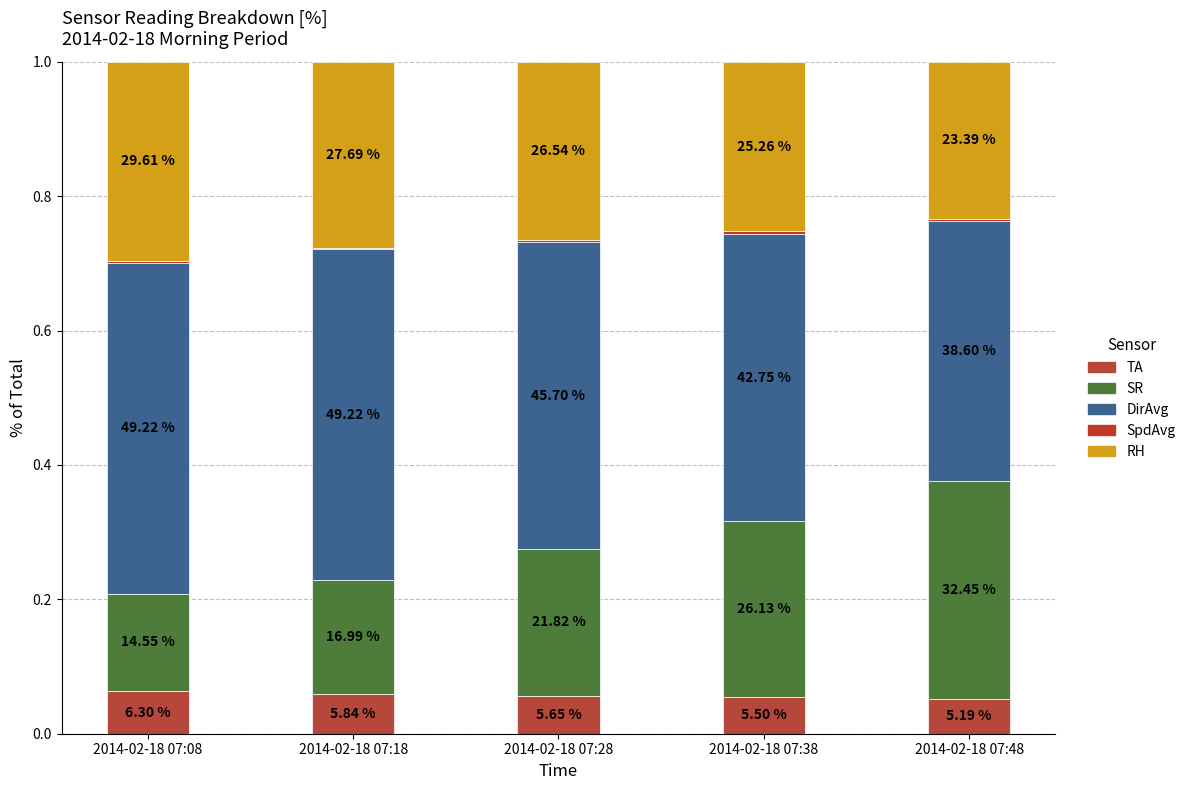

What are all the series names shown in the legend?

TA, SR, DirAvg, SpdAvg, RH